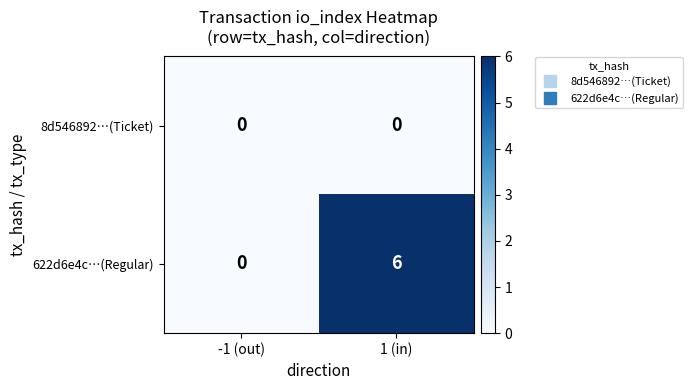

At how many categories does at least one series exceed 4?

1